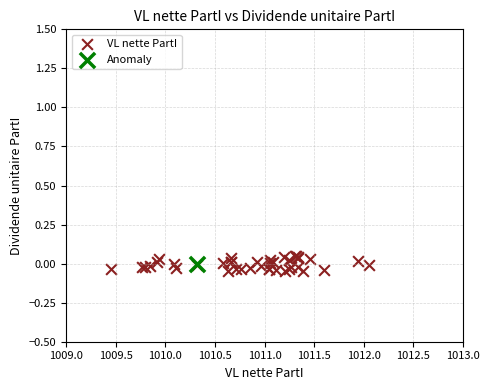

What are all the series names shown in the legend?

VL nette PartI, Anomaly